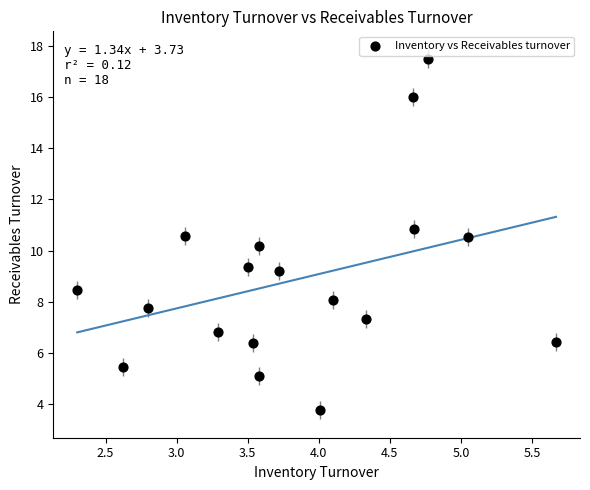

What is the range of Y values (max minus min)?

13.7